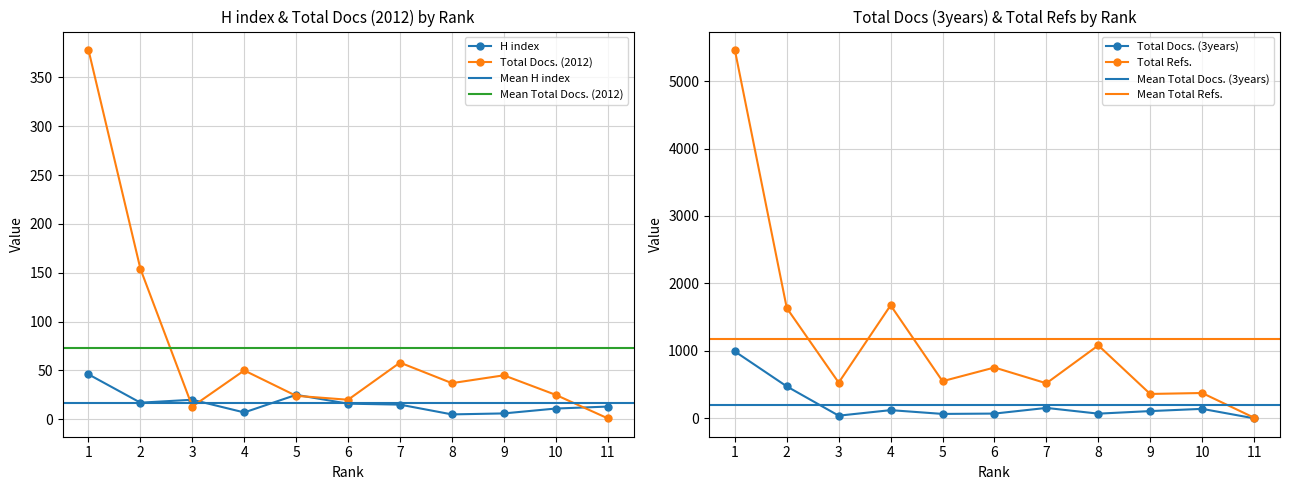

True or false: Total Docs. (3years) has a value of 1638 at 1.

False